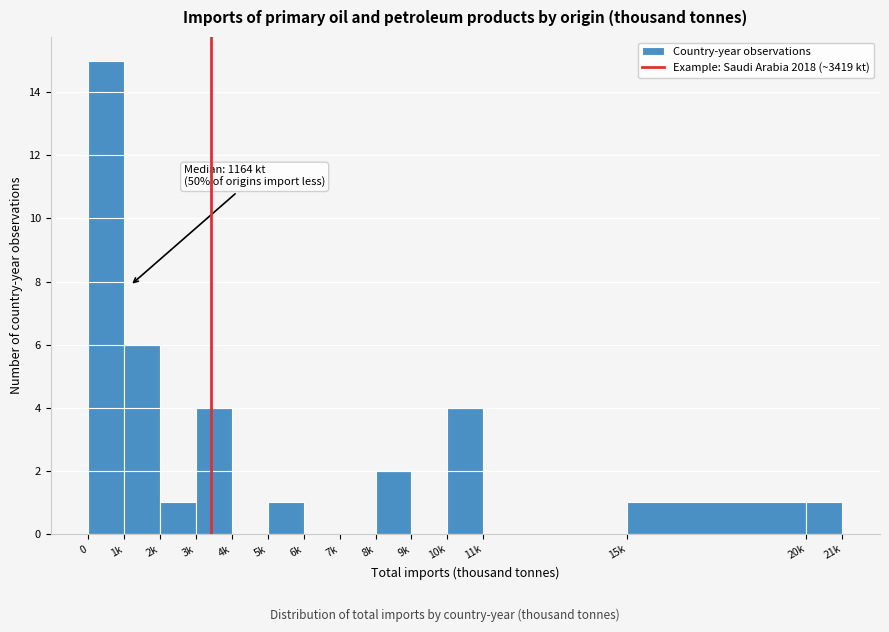

Reading left to right, extract all data points from this chart.

0=15	1k=6	2k=1	3k=4	4k=0	5k=1	6k=0	7k=0	8k=2	9k=0	10k=4	11k=0	15k=1	20k=1